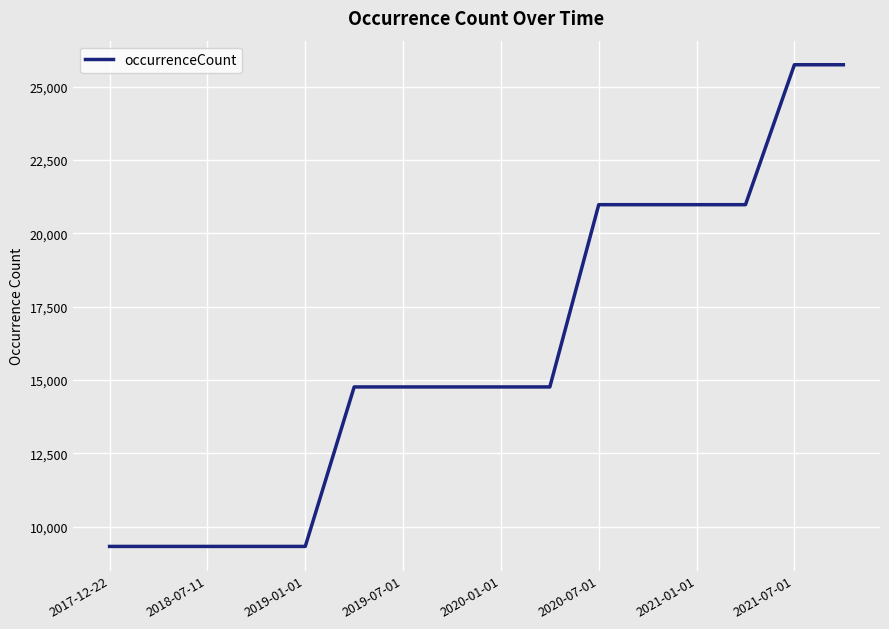

What is the difference between the maximum and minimum values?

16406